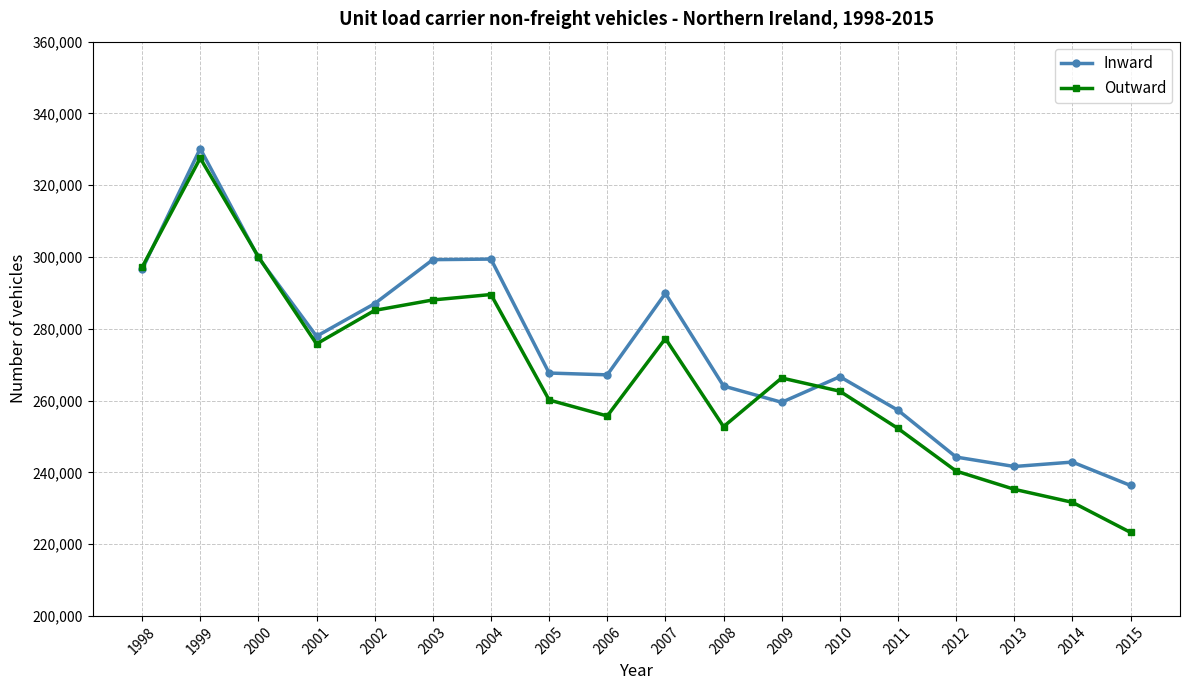

How many data points does each series have?

18